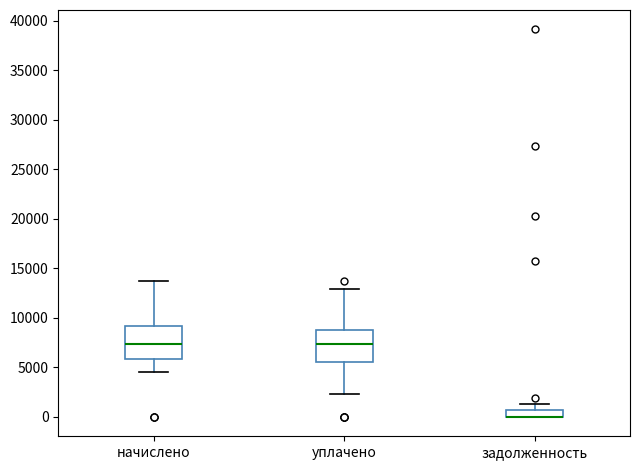

Where is the upper edge of the box for задолженность on the y-axis? The values are not printed on the chart, so give them approximately, as read against the axis.

500